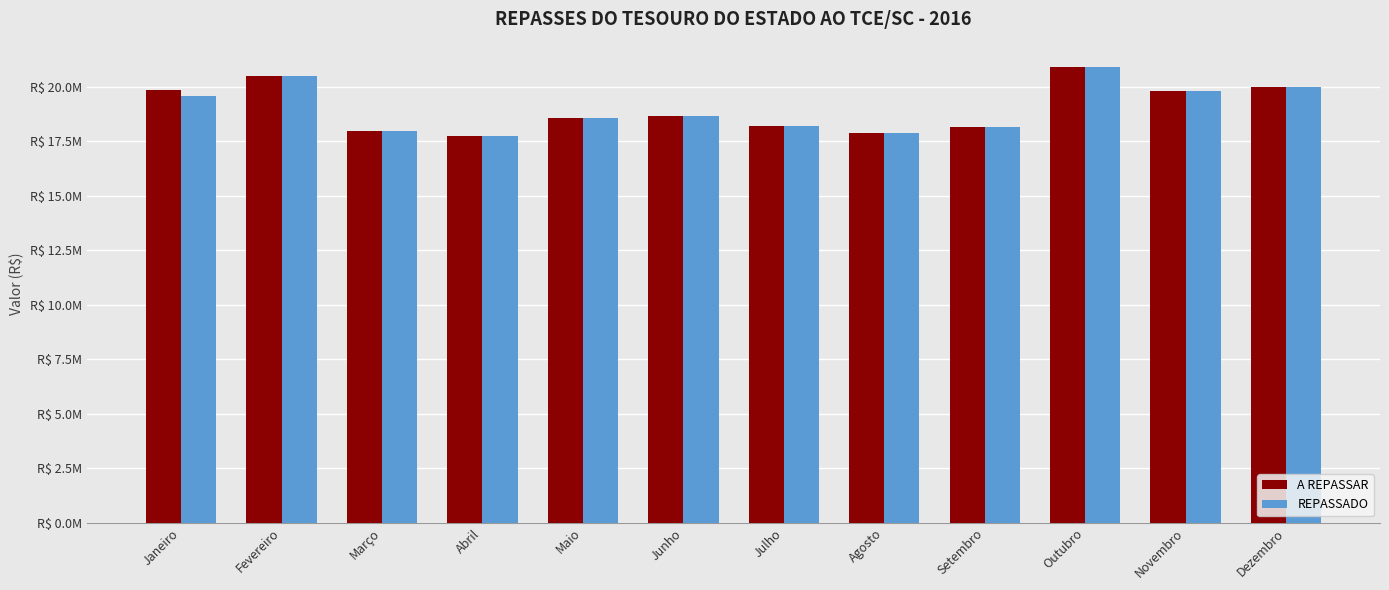

Rank the series by their maximum value, from lowest to highest.

A REPASSAR, REPASSADO